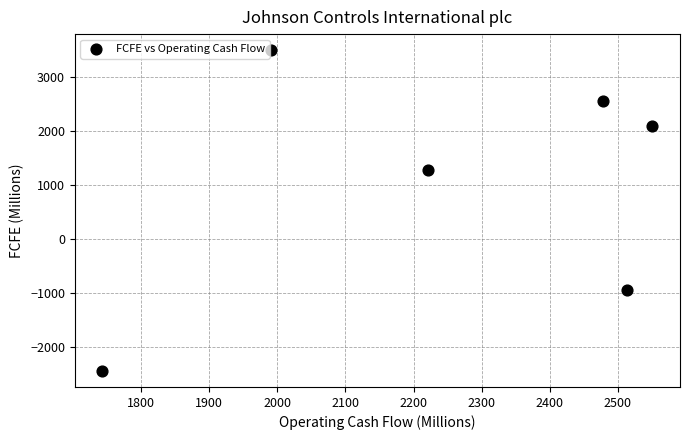

What Y value in the scatter plot is closest to 523?

1281